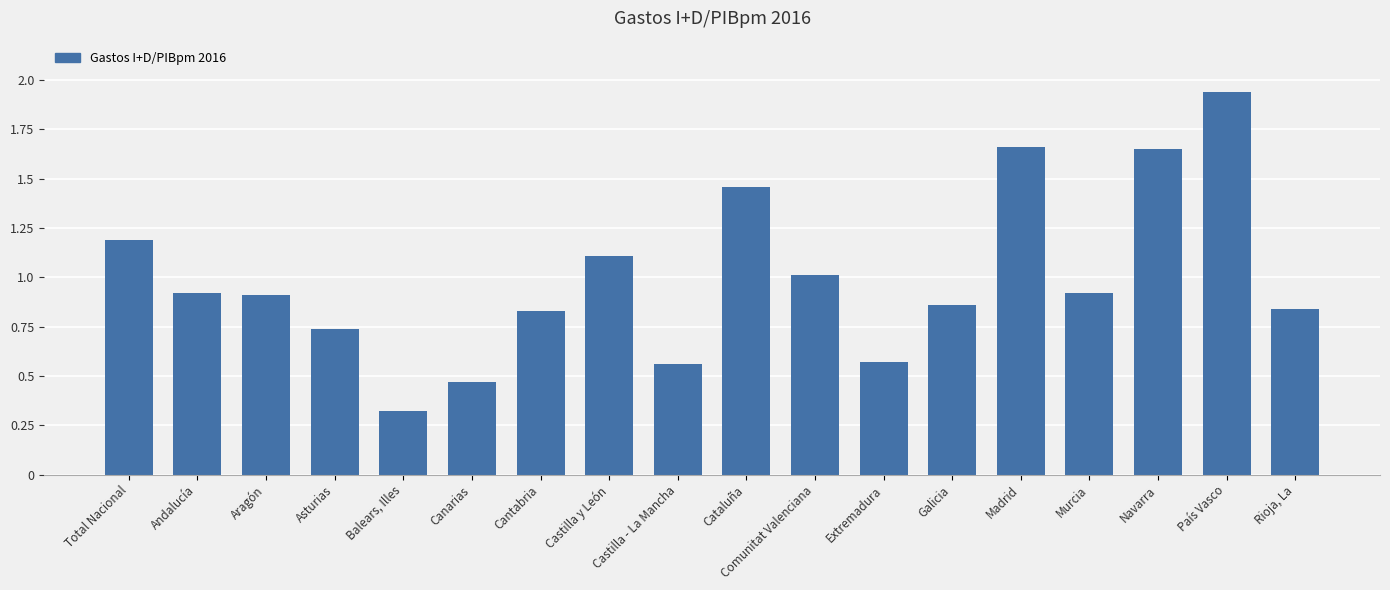

The value at Cataluña is 2.3. True or false?

False